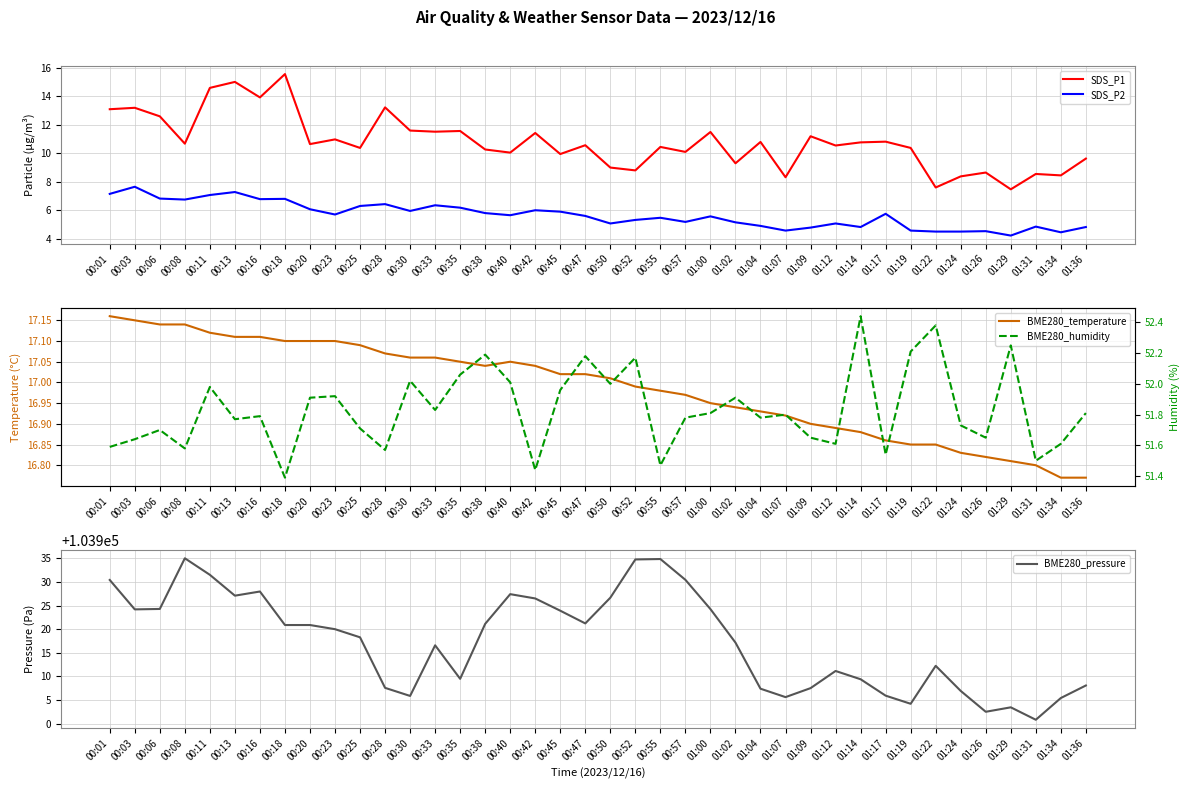

Between 00:16 and 01:29, which series saw the biggest shift?

BME280_pressure